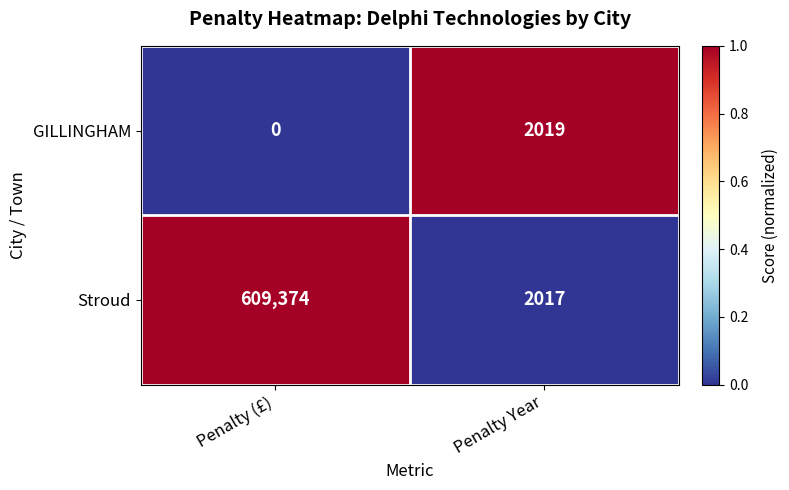

Reading left to right, transcribe all the data shown in this chart.

GILLINGHAM: Penalty (£)=0	Penalty Year=2019
Stroud: Penalty (£)=609374	Penalty Year=2017